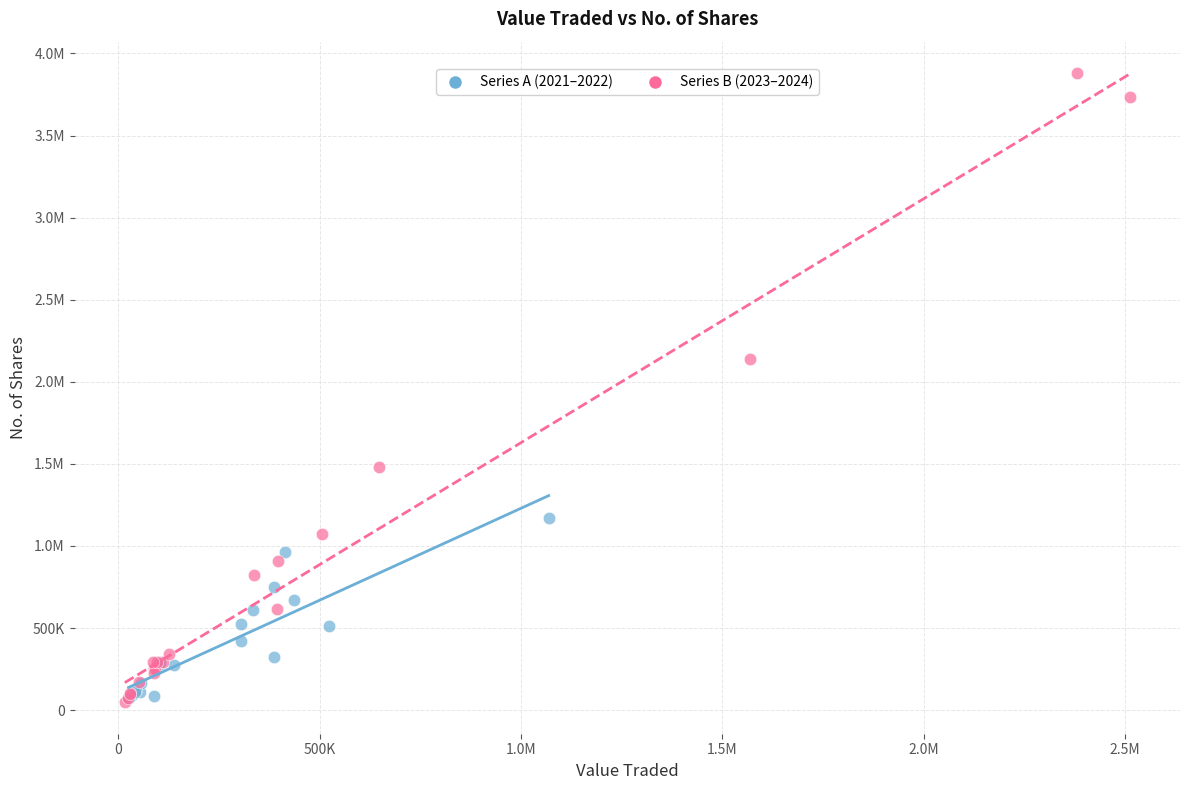

What are all the series names shown in the legend?

Series A (2021–2022), Series B (2023–2024)